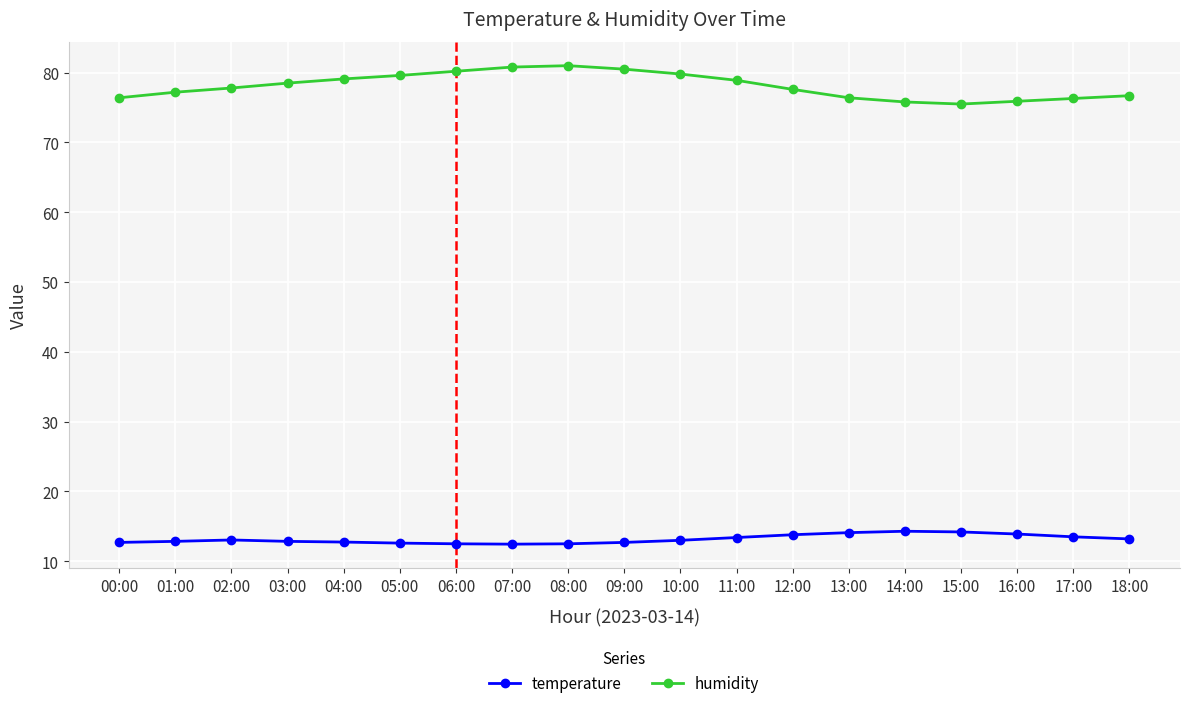

Count the number of data series in this chart.

2